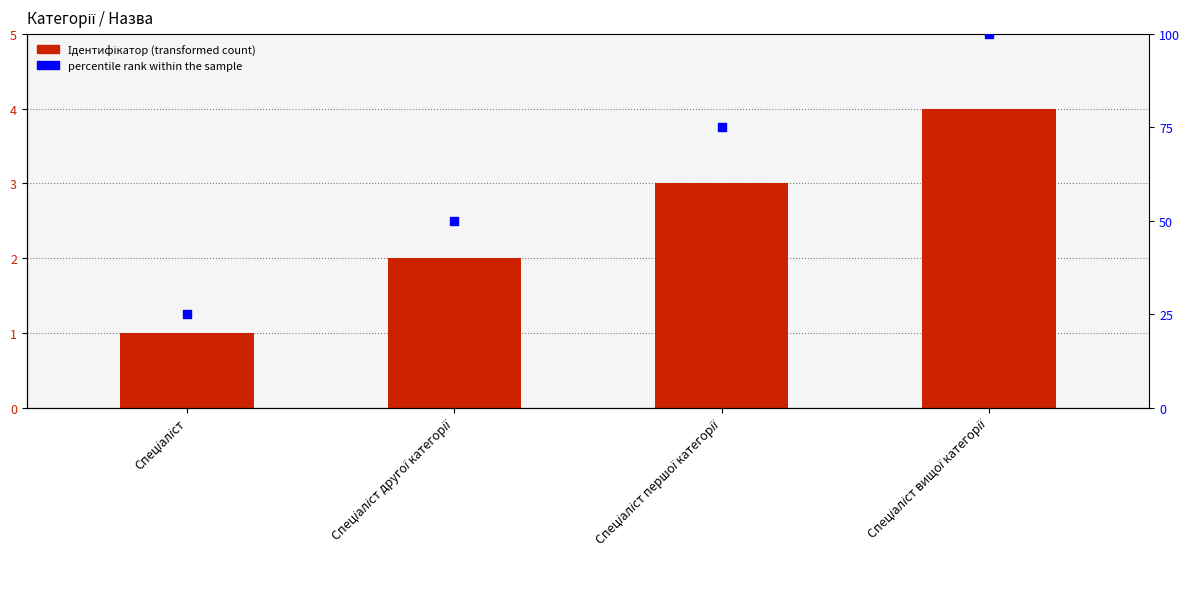

Which series has the widest spread of Y values?

percentile rank within the sample